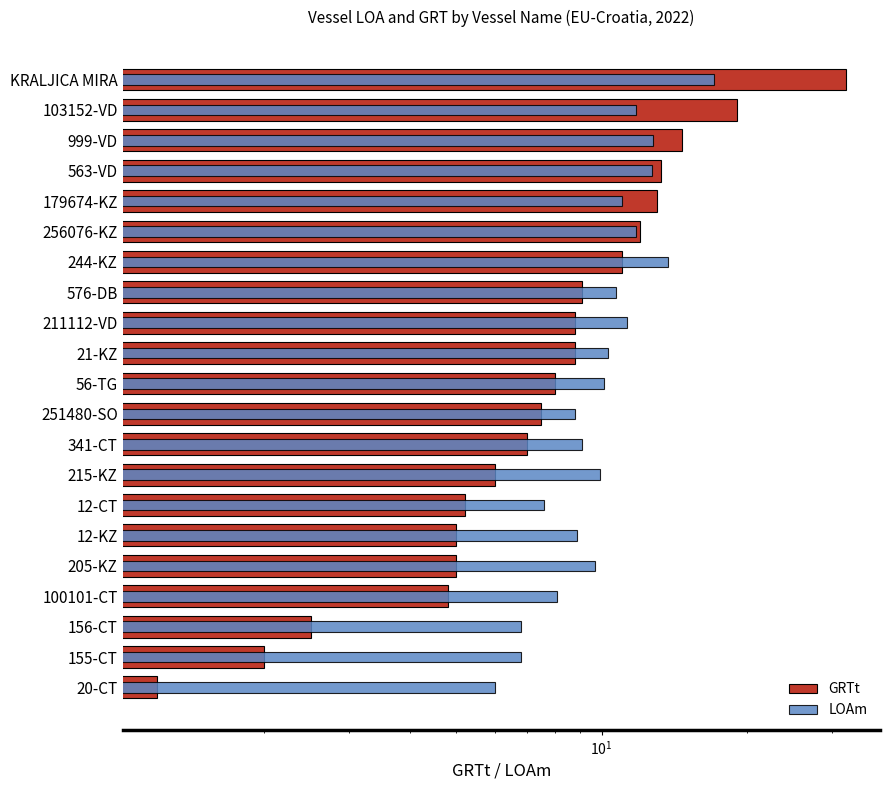

Reading left to right, list all the values displayed in this chart.

GRTt: 32.0	19.1	14.7	13.3	13.0	12.0	11.0	9.1	8.8	8.8	8.0	7.5	7.0	6.0	5.2	5.0	5.0	4.8	2.5	2.0	1.2
LOAm: 17.1	11.8	12.8	12.7	11.0	11.8	13.7	10.7	11.3	10.3	10.1	8.8	9.1	9.9	7.6	8.9	9.7	8.1	6.8	6.8	6.0